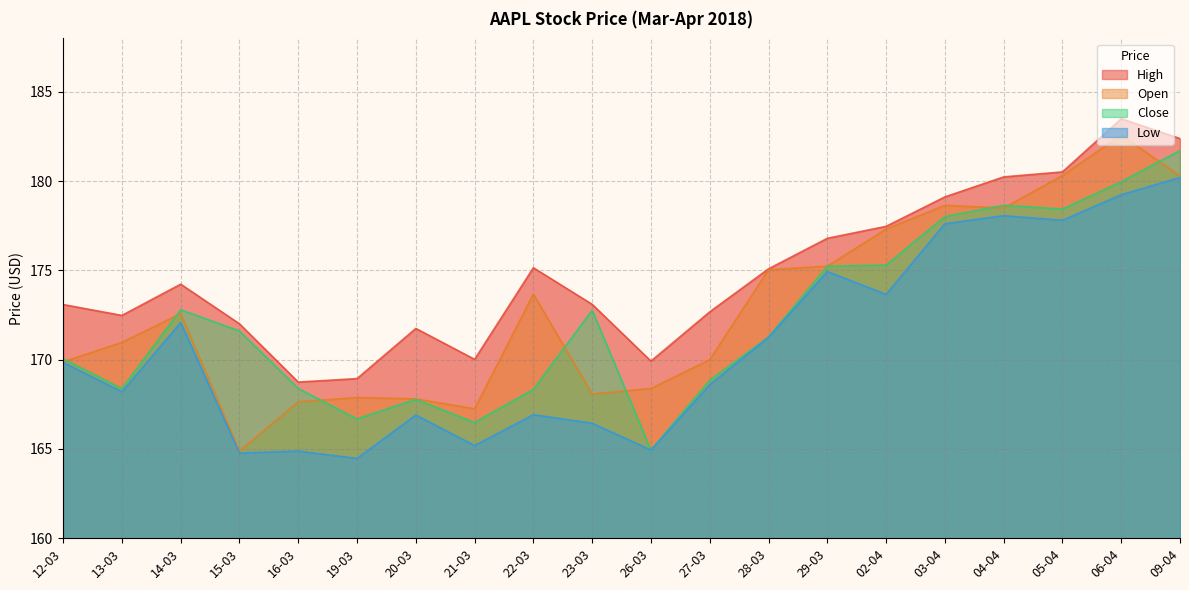

How many lines are shown in the chart?

4